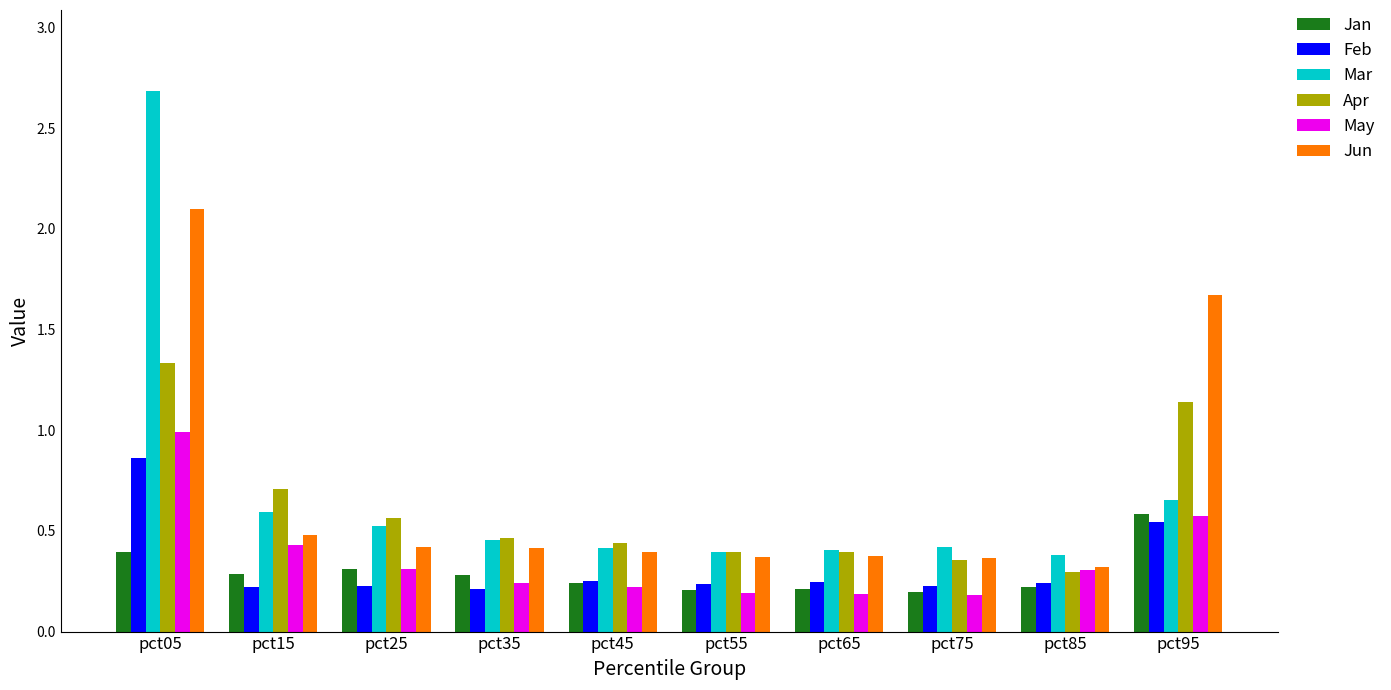

At which category is the sum across all series the highest?

pct05